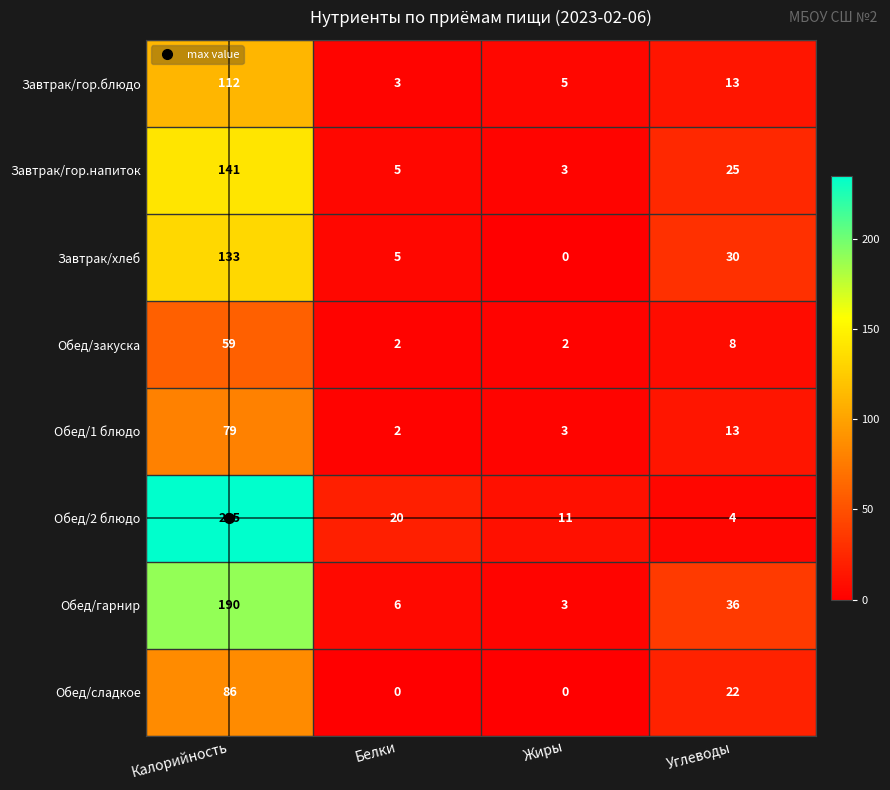

At which category is the sum across all series the highest?

Калорийность